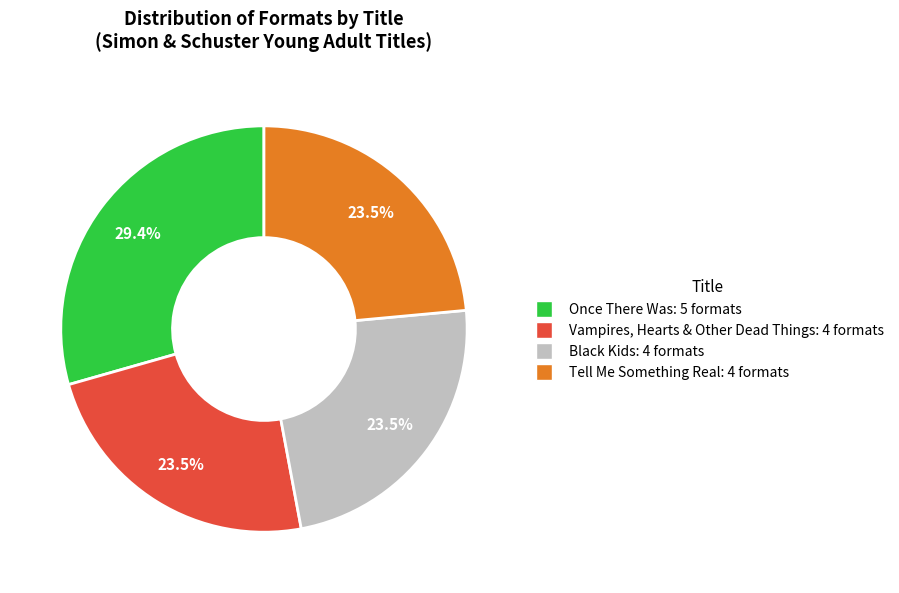

Between Once There Was and Vampires, Hearts & Other Dead Things, which is larger?

Once There Was